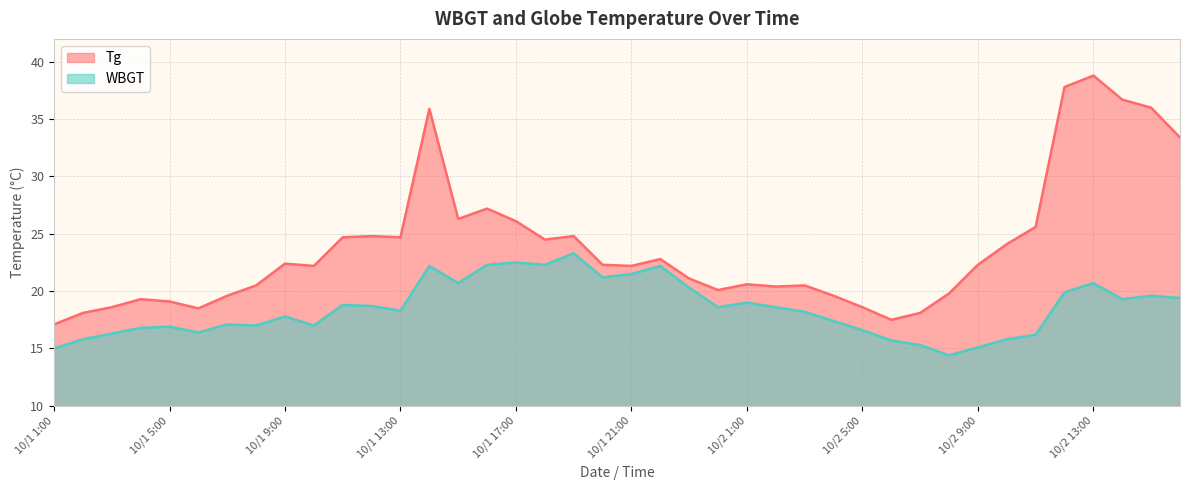

Which category has the lowest value across all series?

10/2 8:00